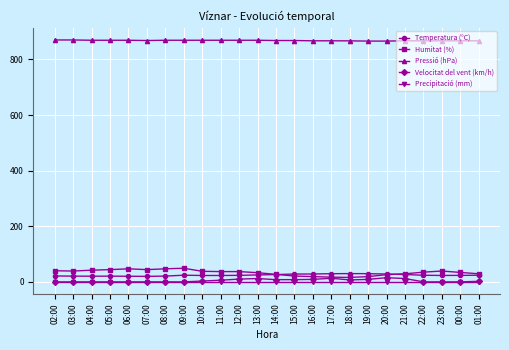

The Temperatura (°C) series shows 21.3 at 02:00. True or false?

True